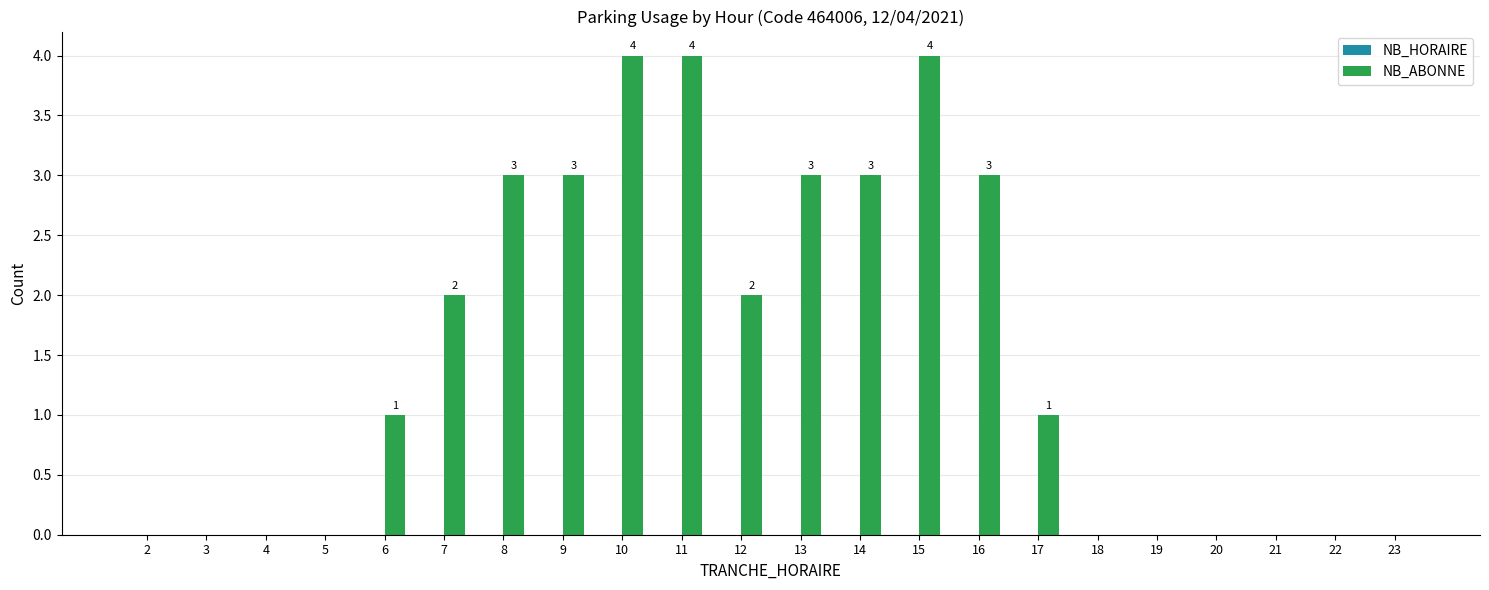

Is it true that the value at 17 is 0?

False